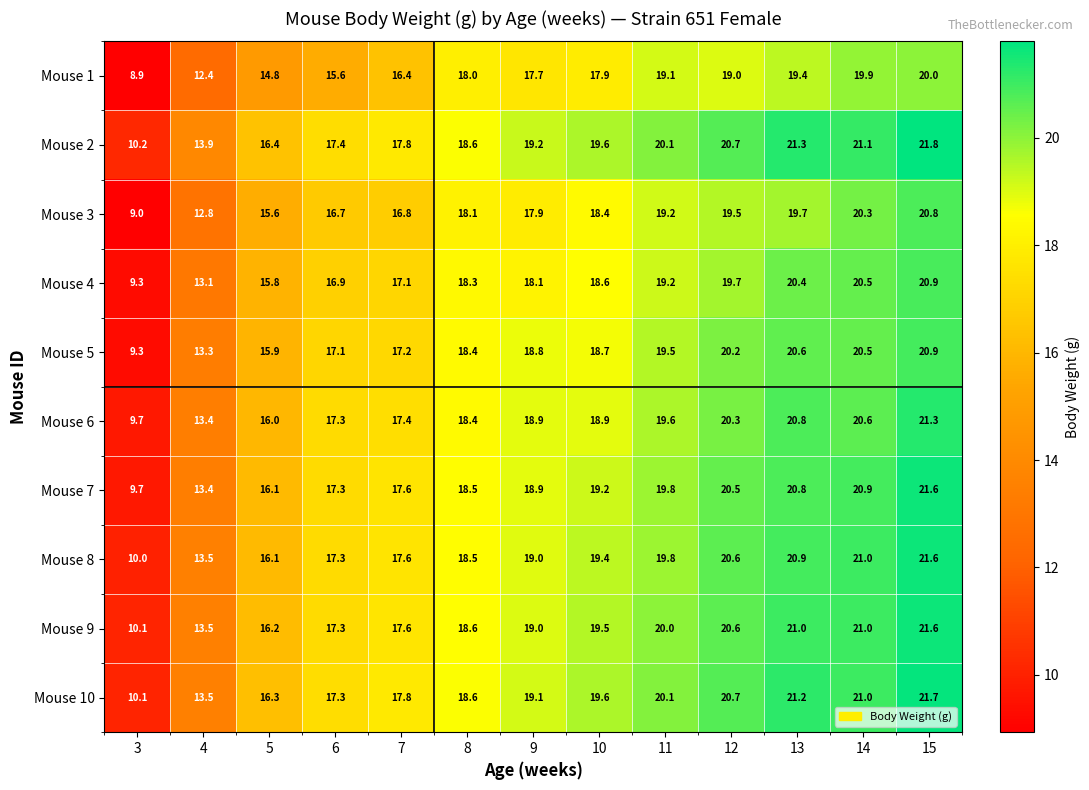

Is it true that Mouse 3 equals 16.8 at 7?

True